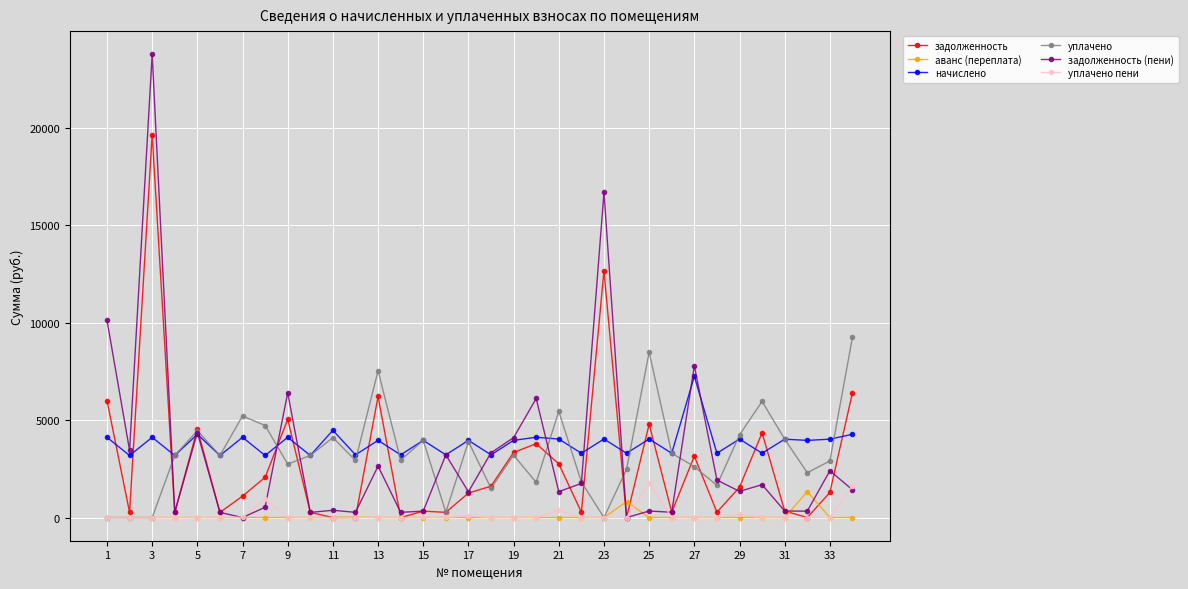

How many categories are shown in the chart?

34